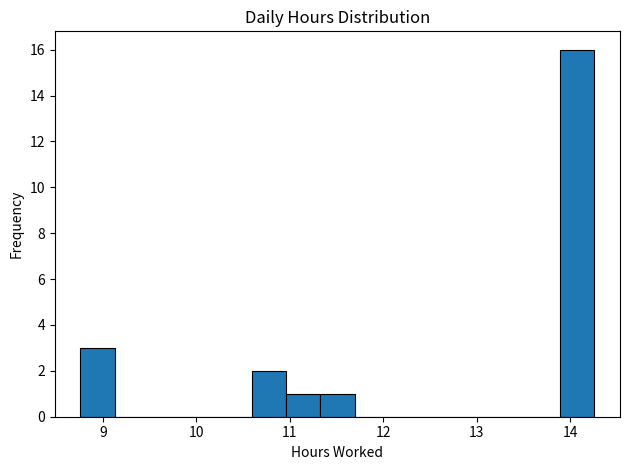

Around what value on the x-axis is the tallest bar? Give the approximate position of its centre, as read against the axis.

14.1